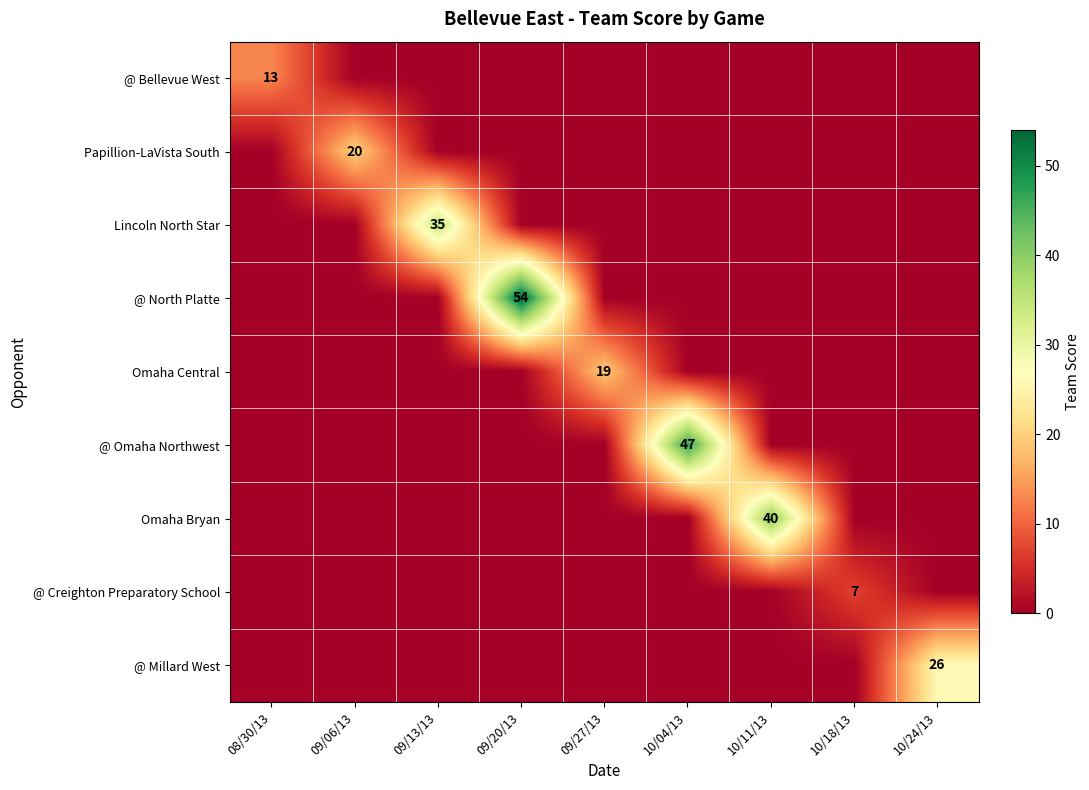

True or false: Lincoln North Star has a value of 10 at 09/13/13.

False